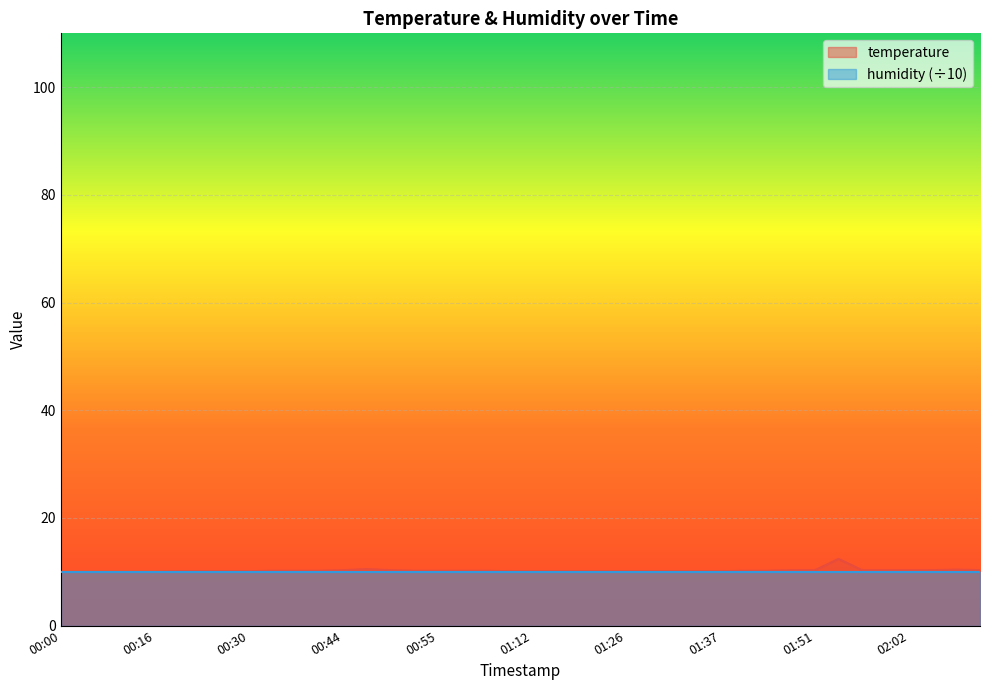

What value does the data have at 02:02?

10.3